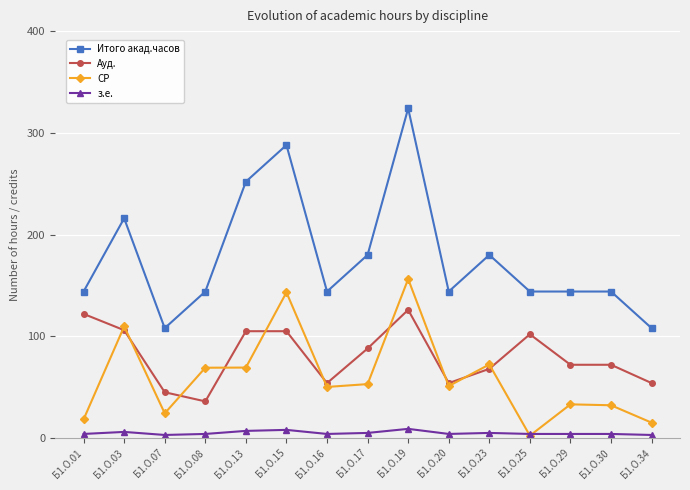

True or false: Ауд. and з.е. intersect in this chart.

False